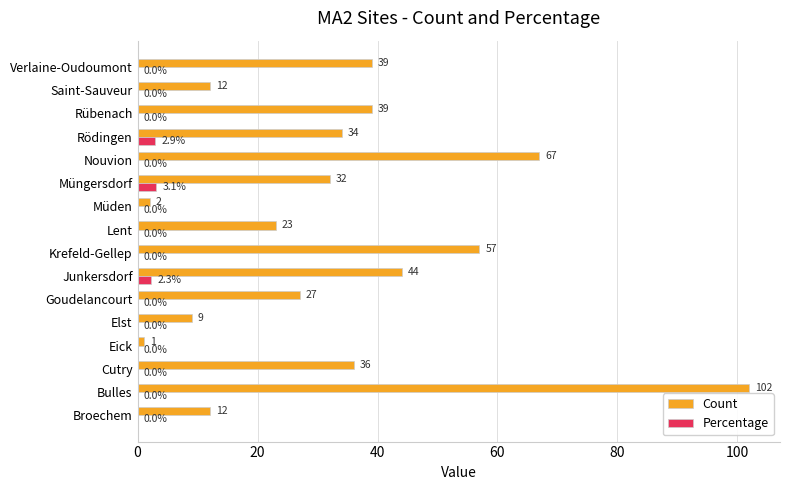

The Percentage series shows 0.0 at Eick. True or false?

True